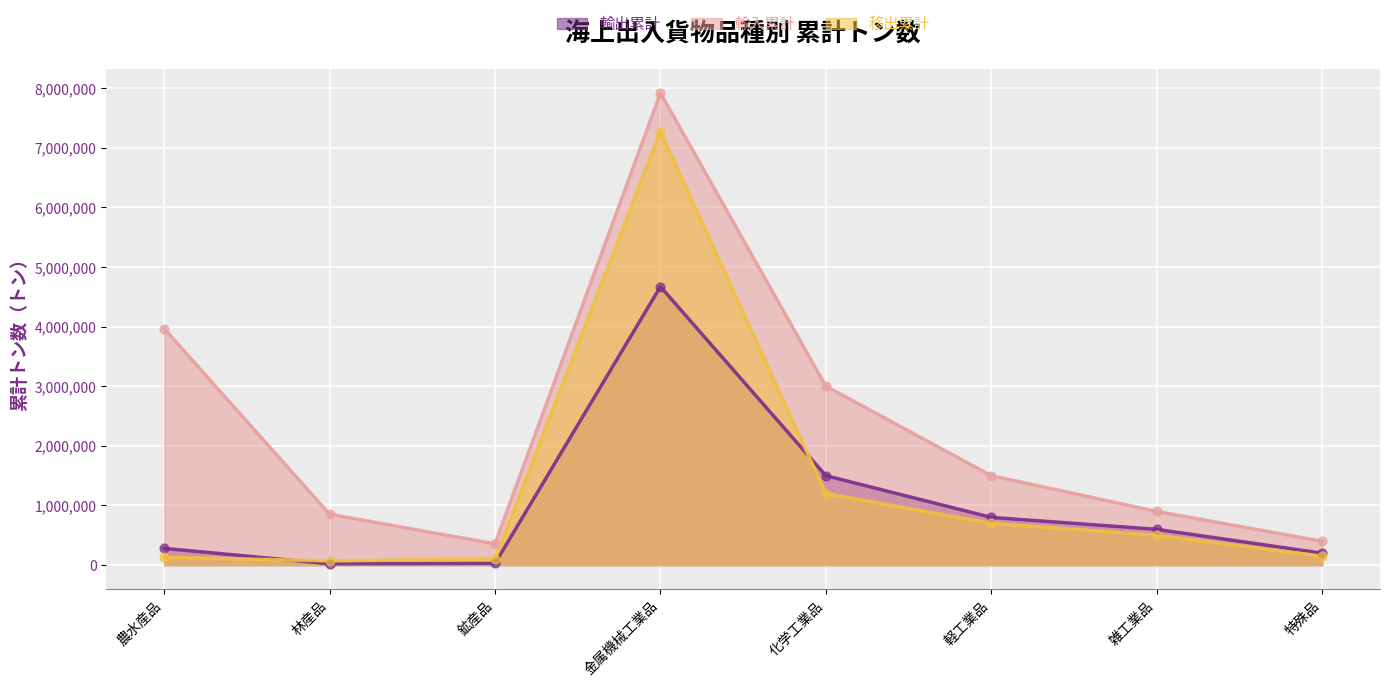

Which series contains the lowest Y value?

輸出累計